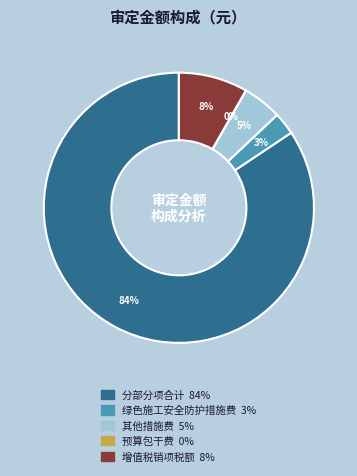

Between 其他措施费 and 增值税销项税额, which is larger?

增值税销项税额